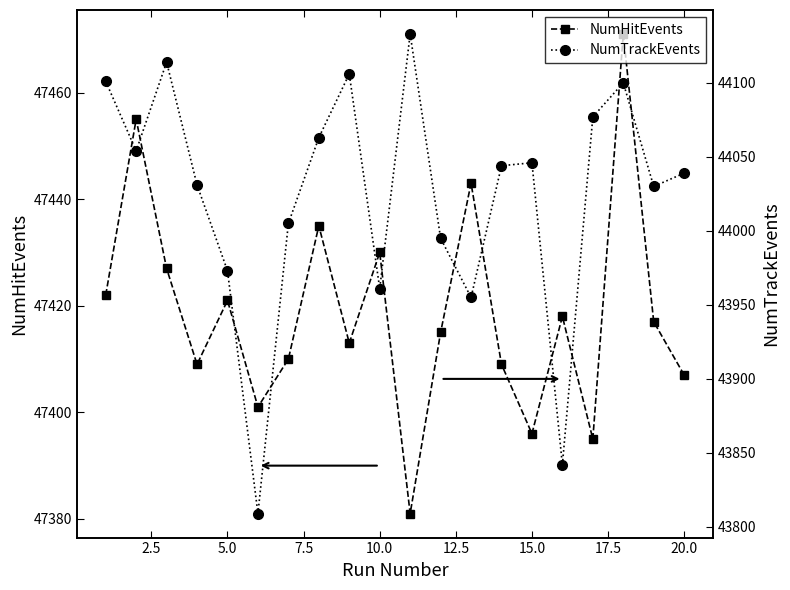

How many interior local peaks does the NumHitEvents series have?

7